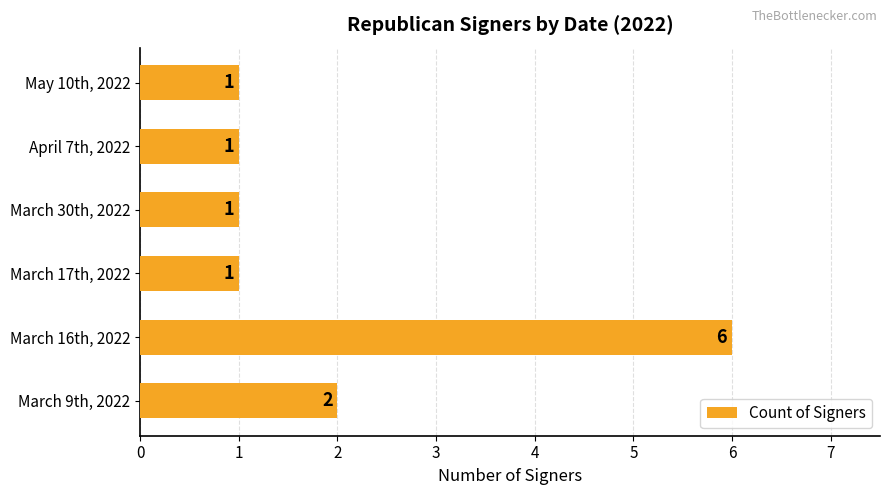

What is the greatest value displayed?

6